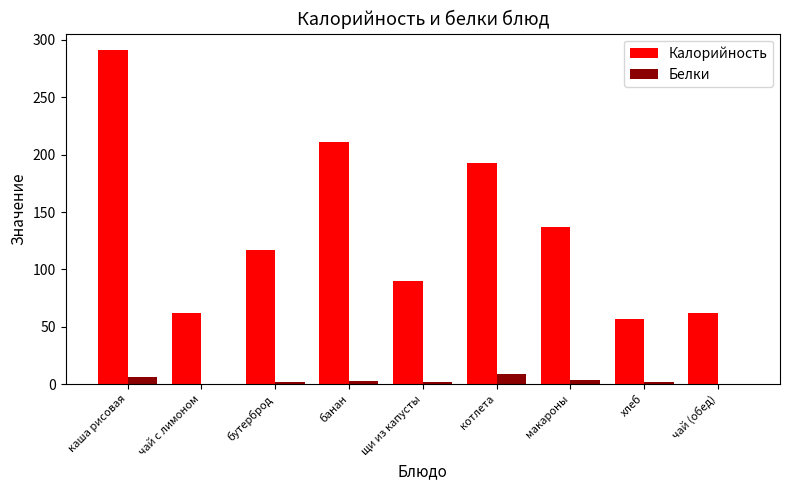

Which series changed the most between банан and хлеб?

Калорийность